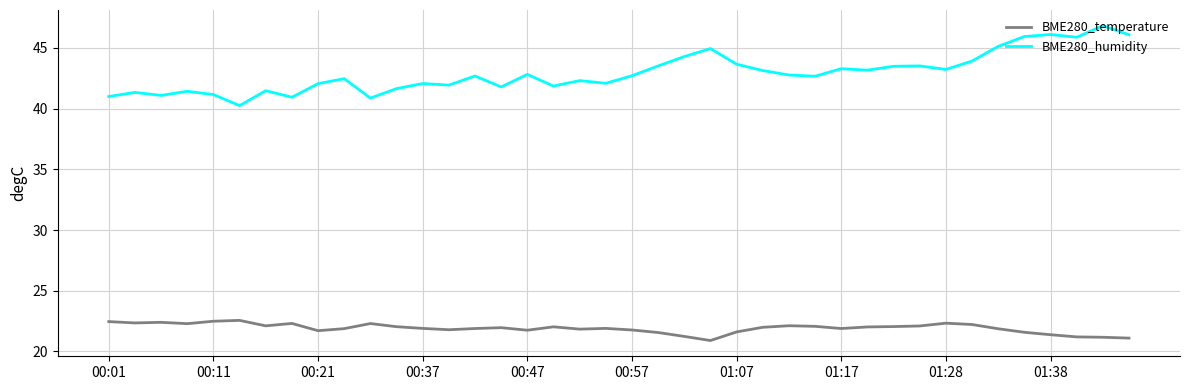

List the series in order of their peak value, lowest first.

BME280_temperature, BME280_humidity